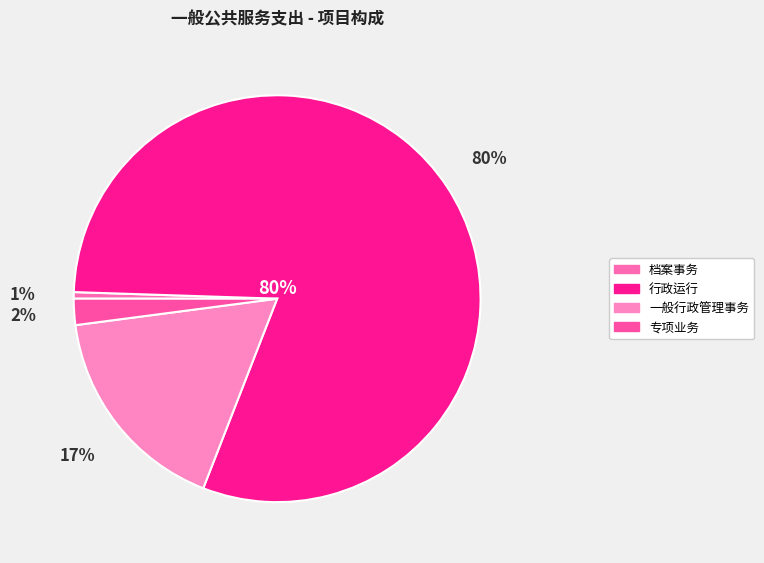

Is it true that 一般行政管理事务 is 17% of the pie?

True